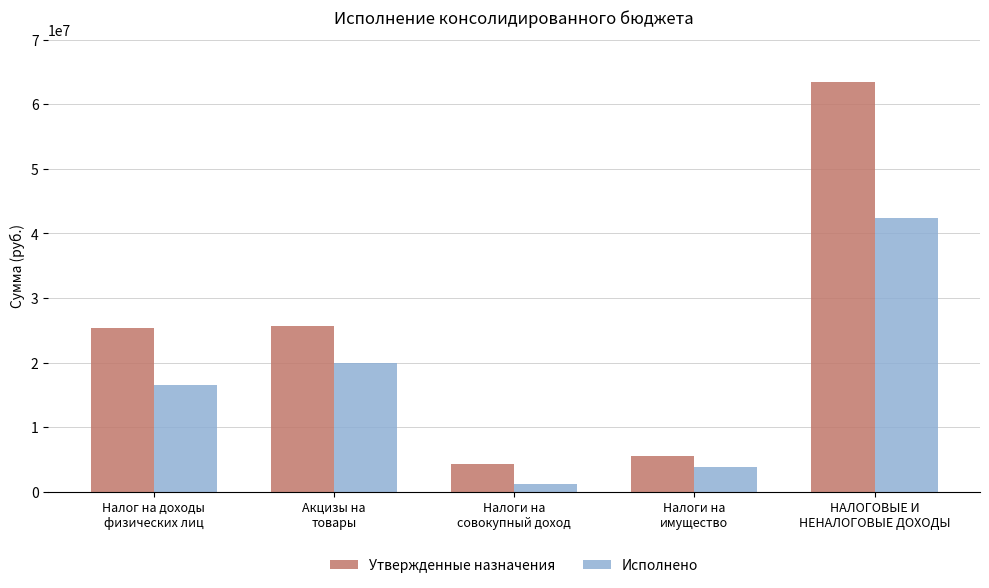

What is the highest value of the Утвержденные назначения series?

63466472.4